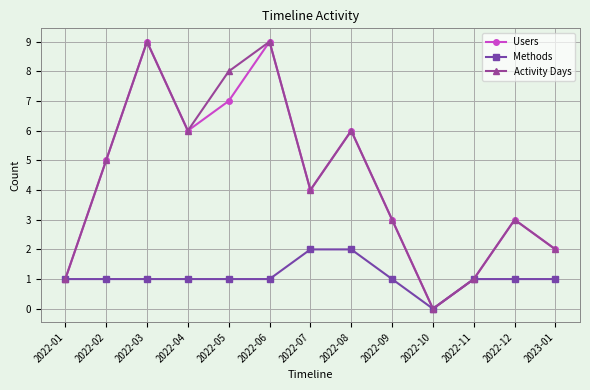

How many values in the Activity Days series are below 4?

6